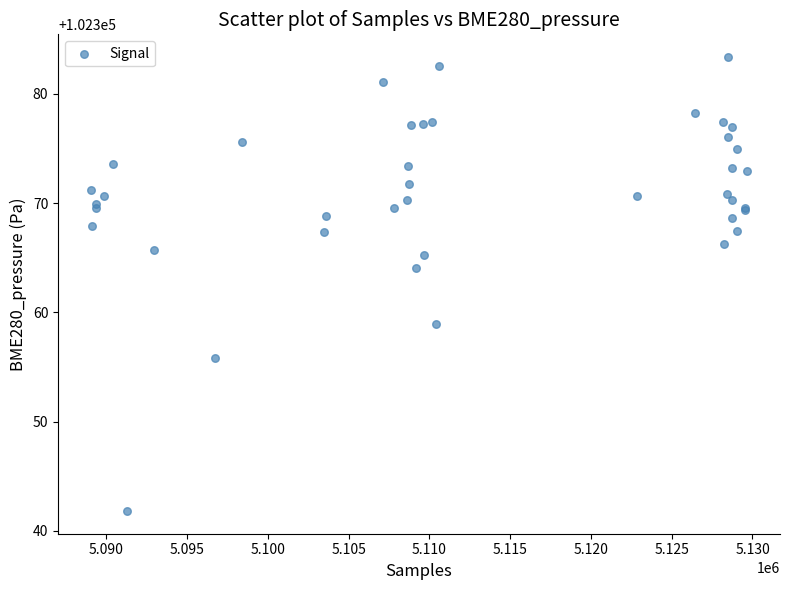

What Y value in the scatter plot is closest to 102362?

102364.1